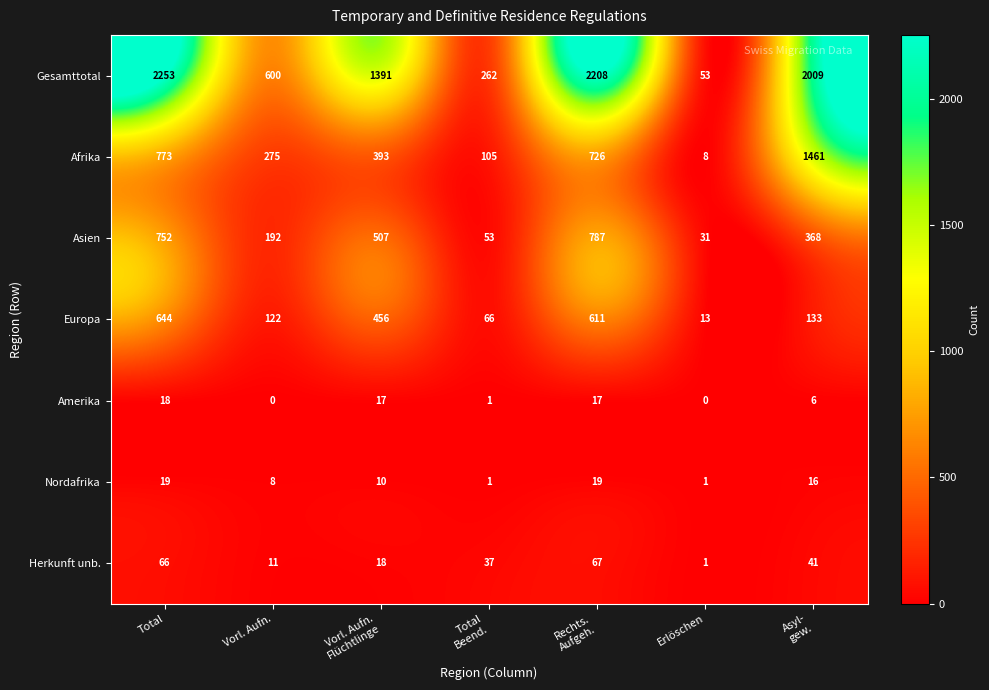

What is the maximum value shown in the chart?

2253